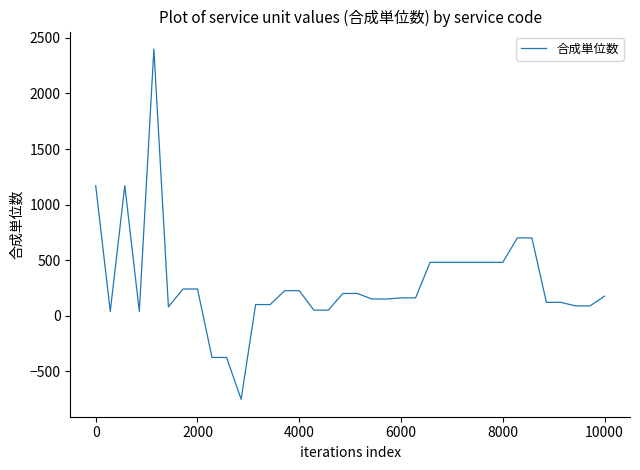

What is the smallest value displayed?

-752